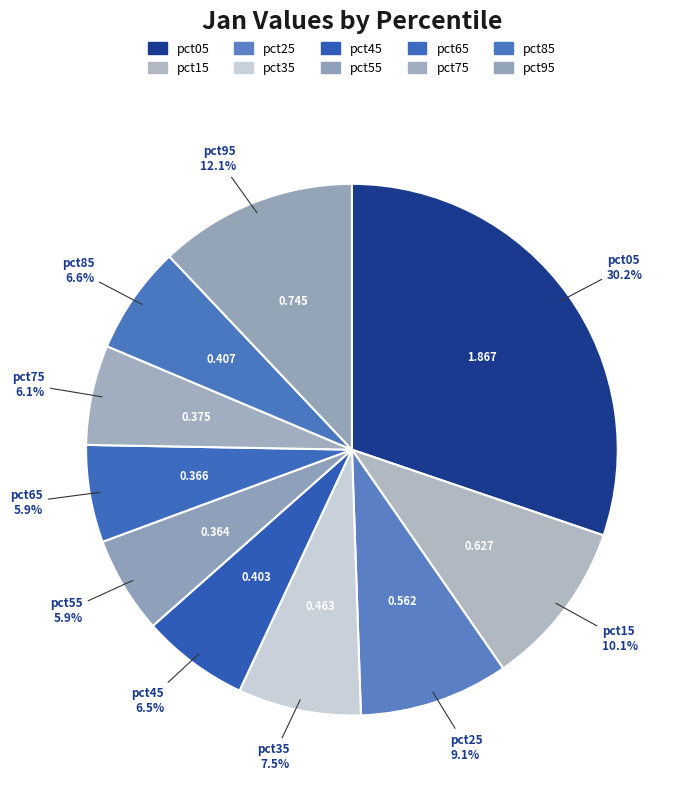

What percentage is the pct35 slice, to the nearest percent?

7%